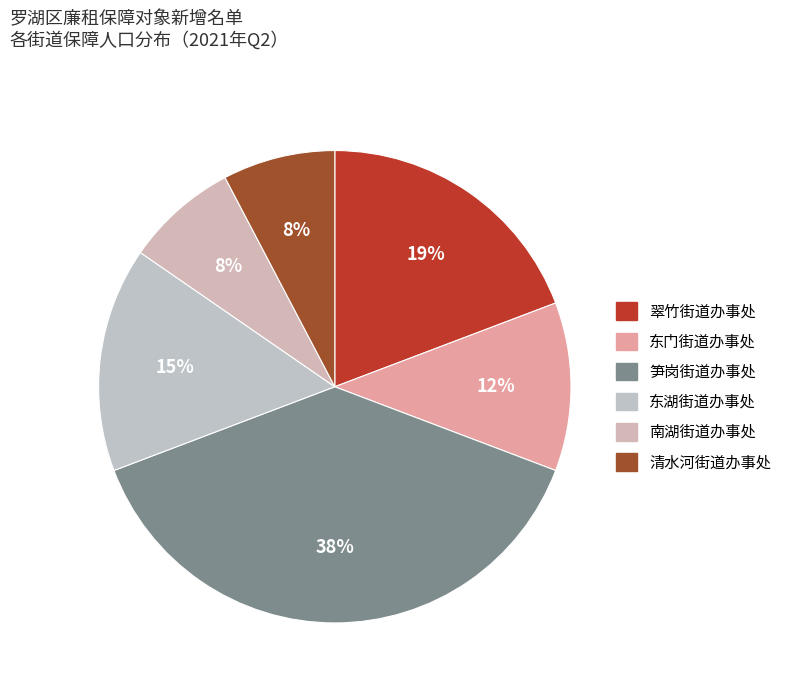

To the nearest percent, what is the average slice percentage?

17%